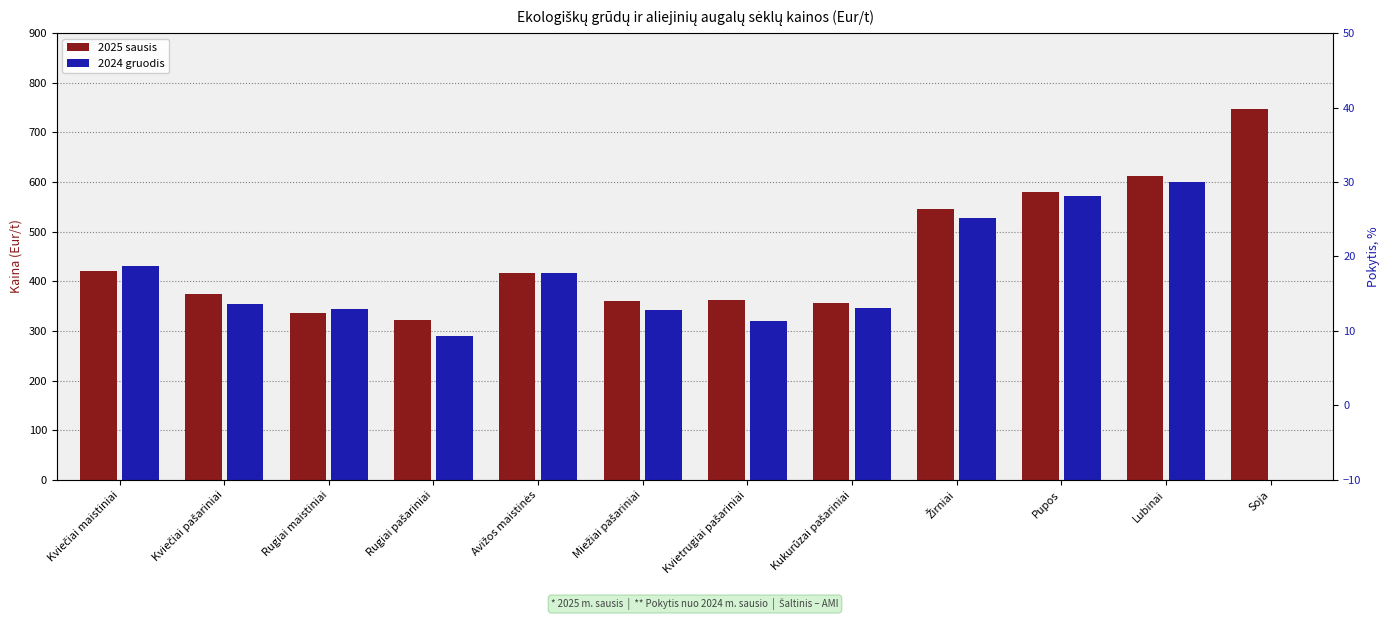

What position from the left is Soja?

12